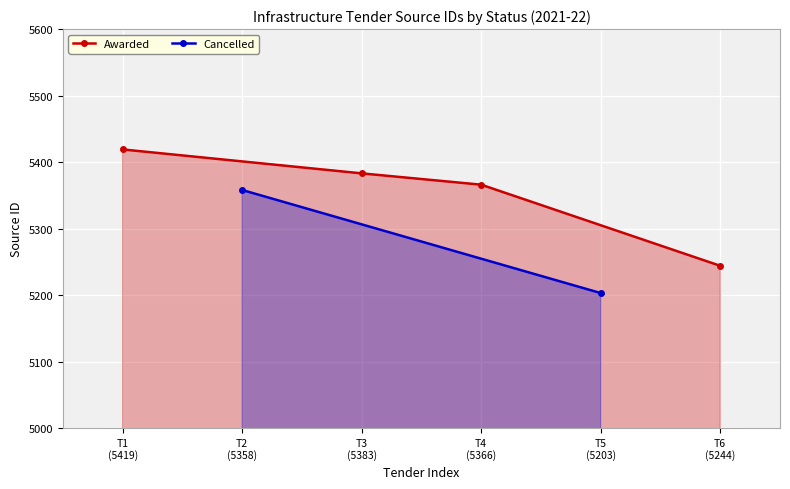

True or false: Awarded has more than 1 interior local peaks.

False